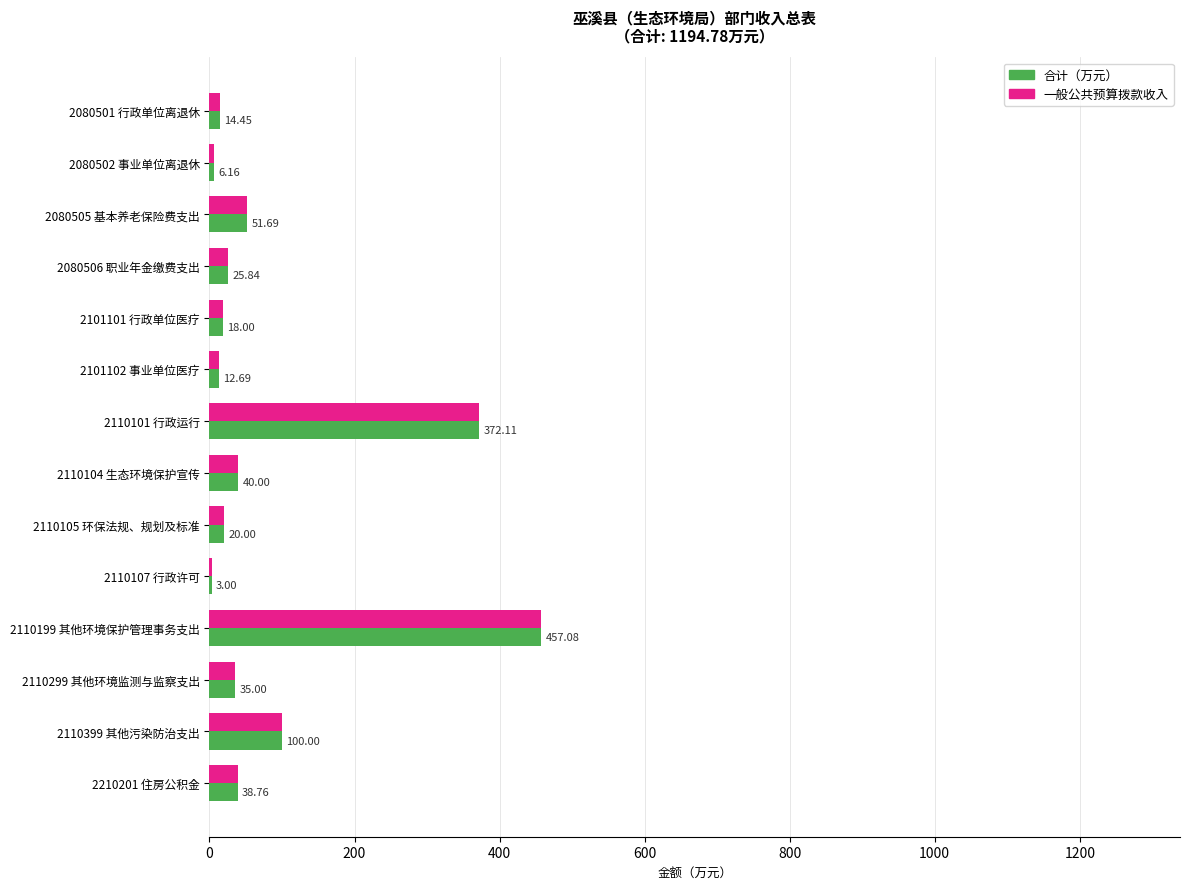

At which category is the sum across all series the highest?

2110199 其他环境保护管理事务支出